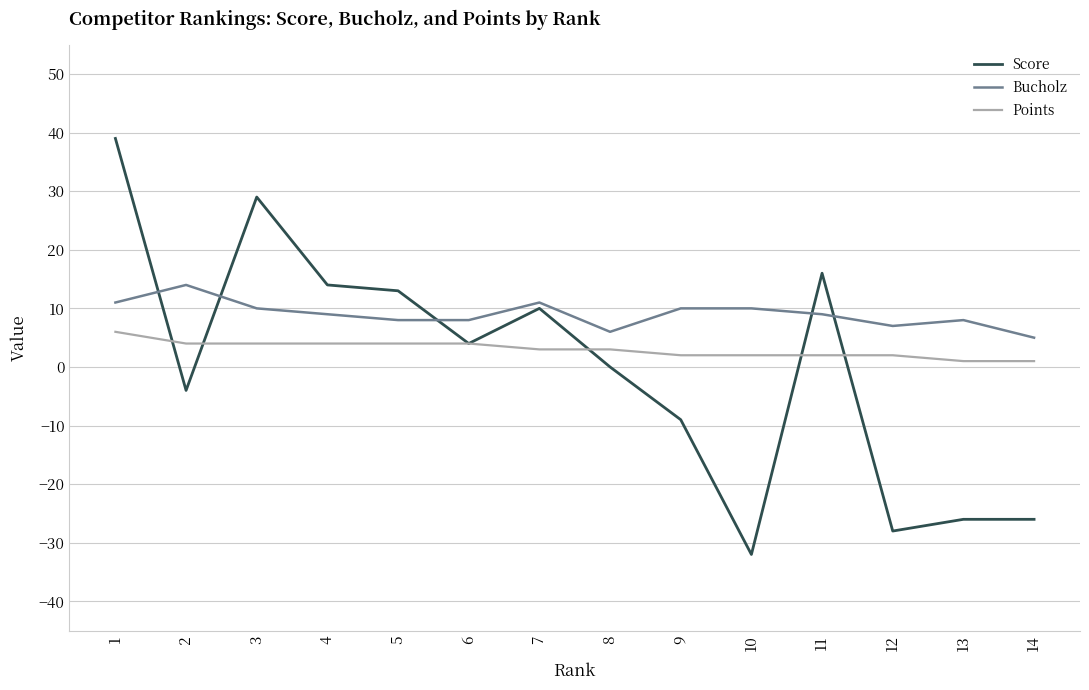

What are all the series names shown in the legend?

Score, Bucholz, Points